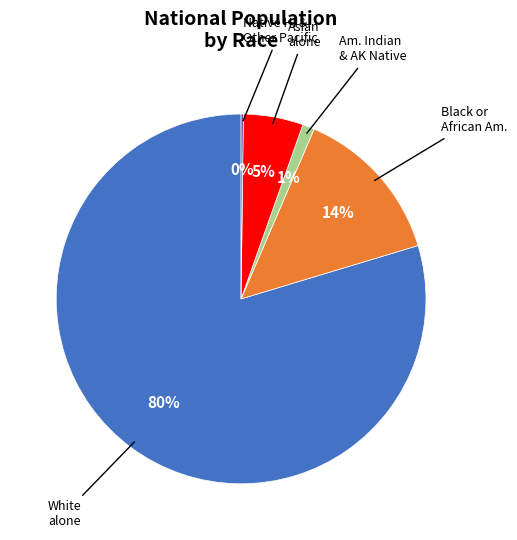

Is there any slice that represents more than half of the pie?

Yes